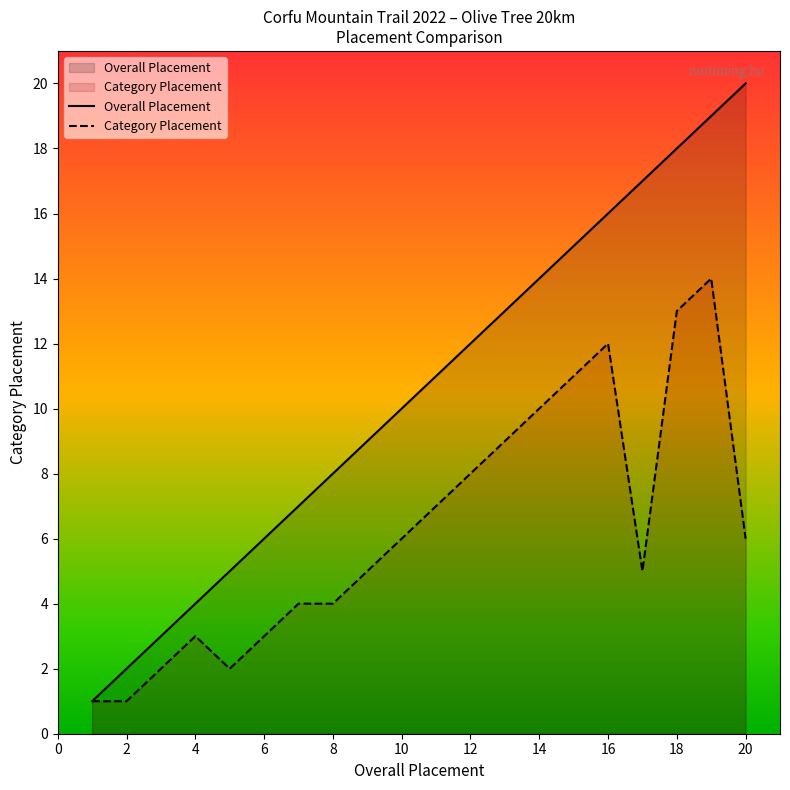

Rank the series at 12 from lowest to highest value.

Category Placement, Overall Placement